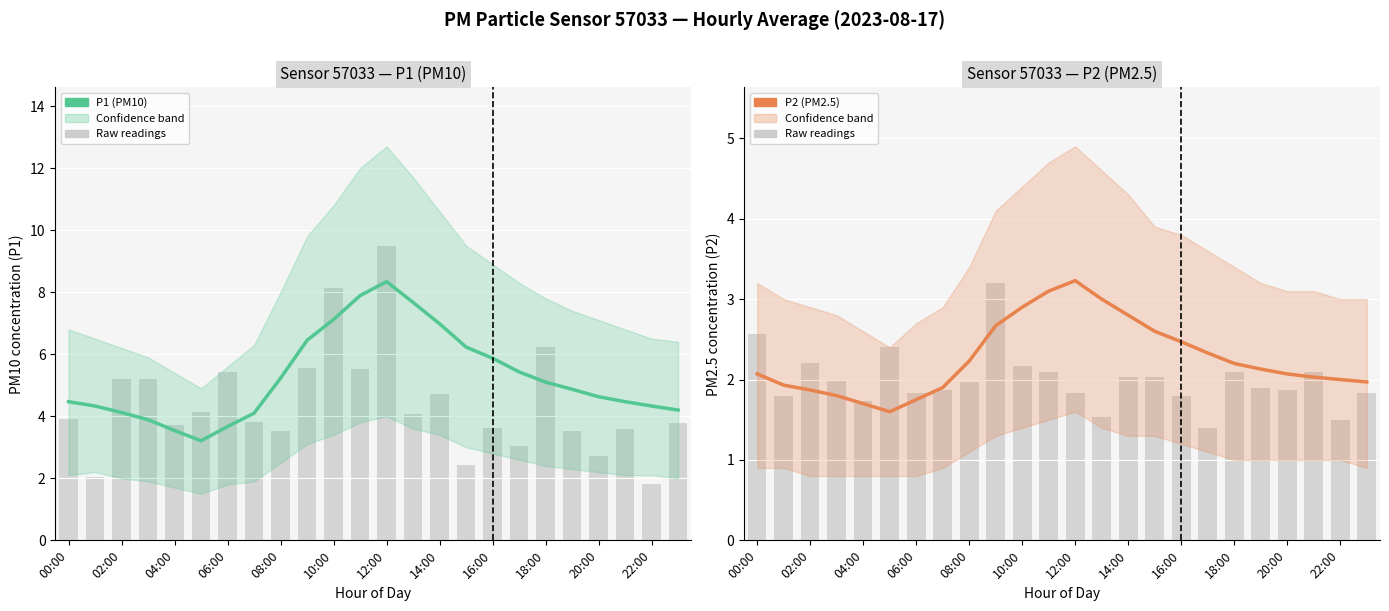

What is the value of the P2 (PM2.5) bar at the 22nd from the left?

2.0